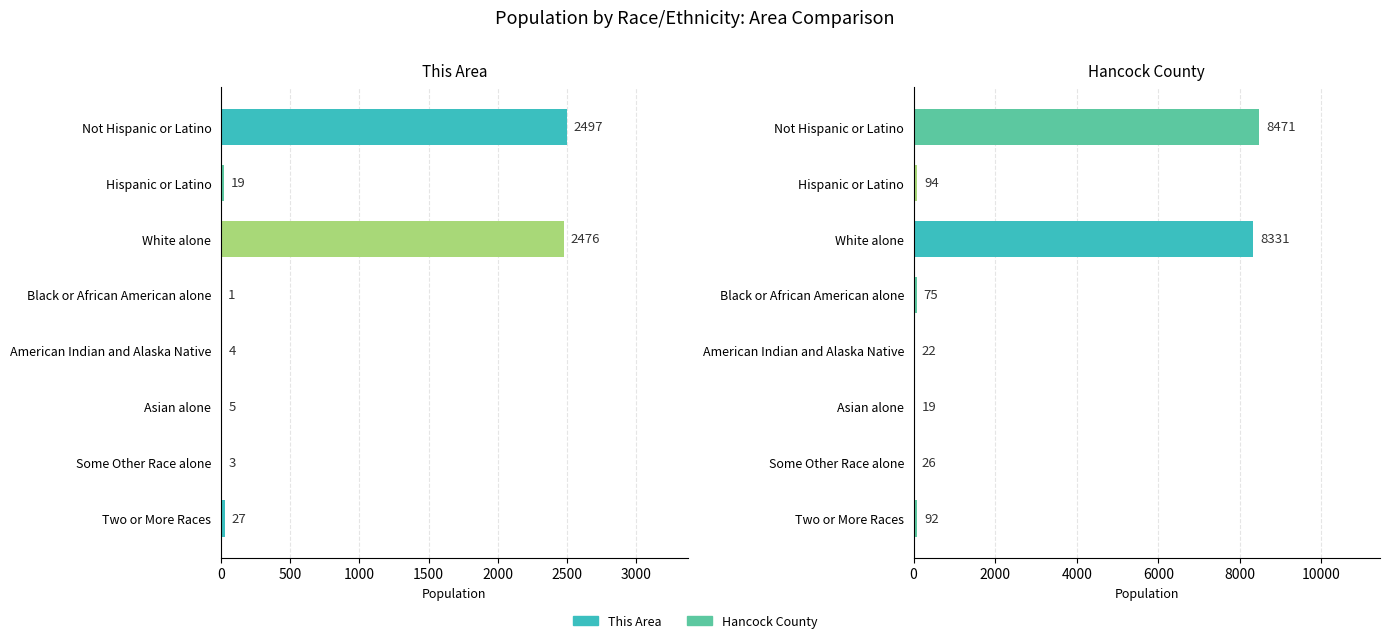

Between 0 and 3000, which series saw the biggest shift?

Hancock County